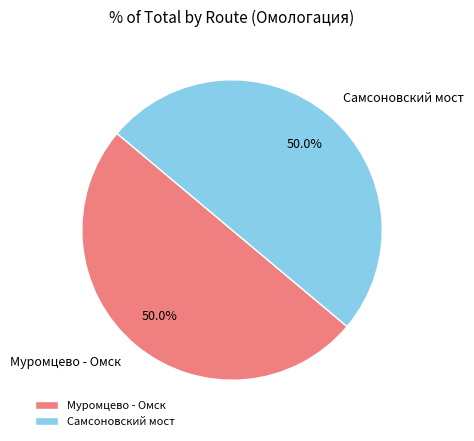

Count the number of slices in the pie.

2